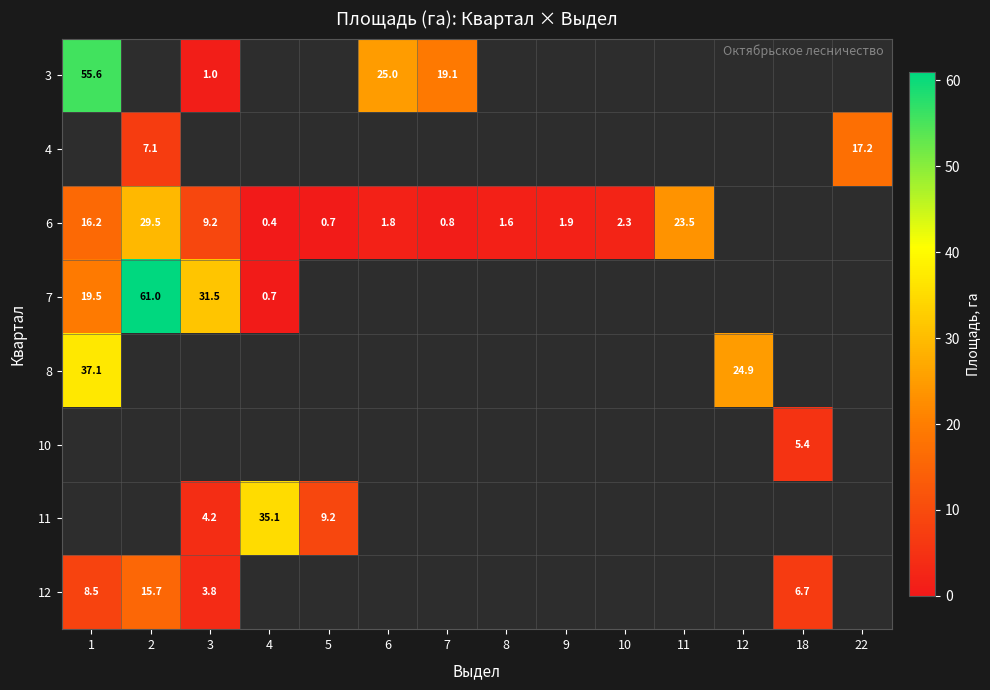

What is the sum of the 3 values at 6 and 3?

26.0